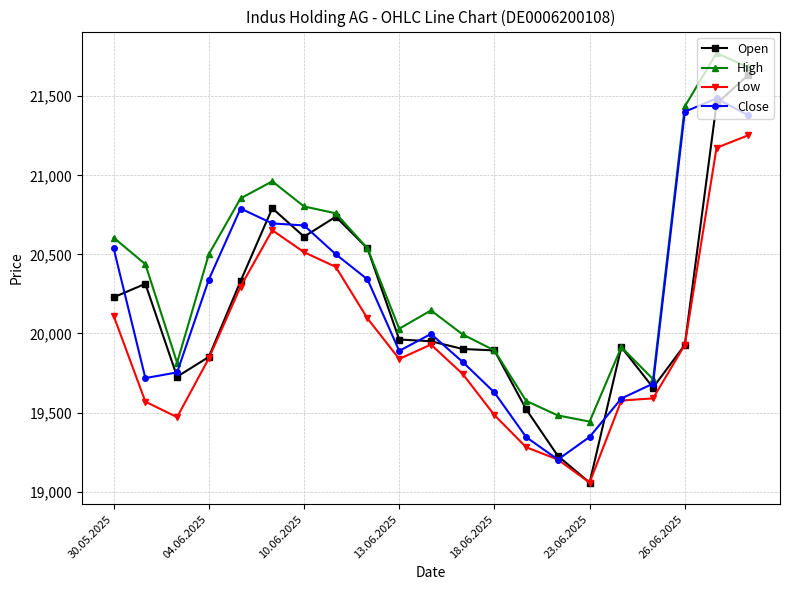

At how many categories does at least one series exceed 20916?

4